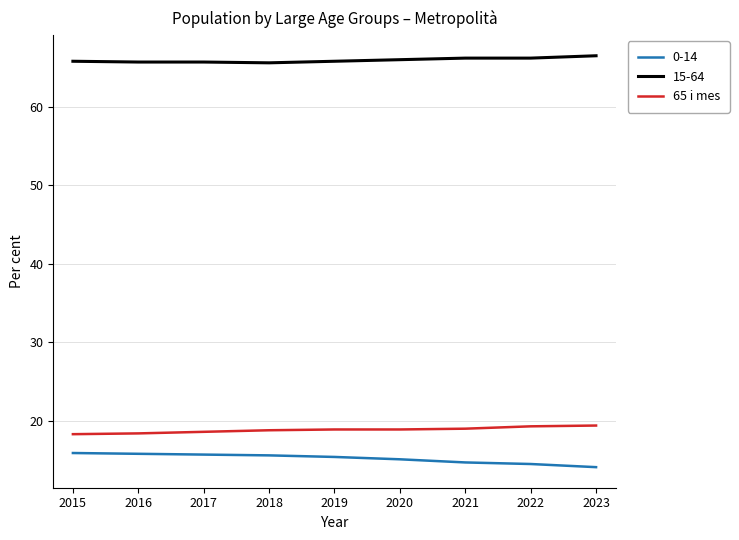

True or false: 0-14 has a value of 14.1 at 2023.

True